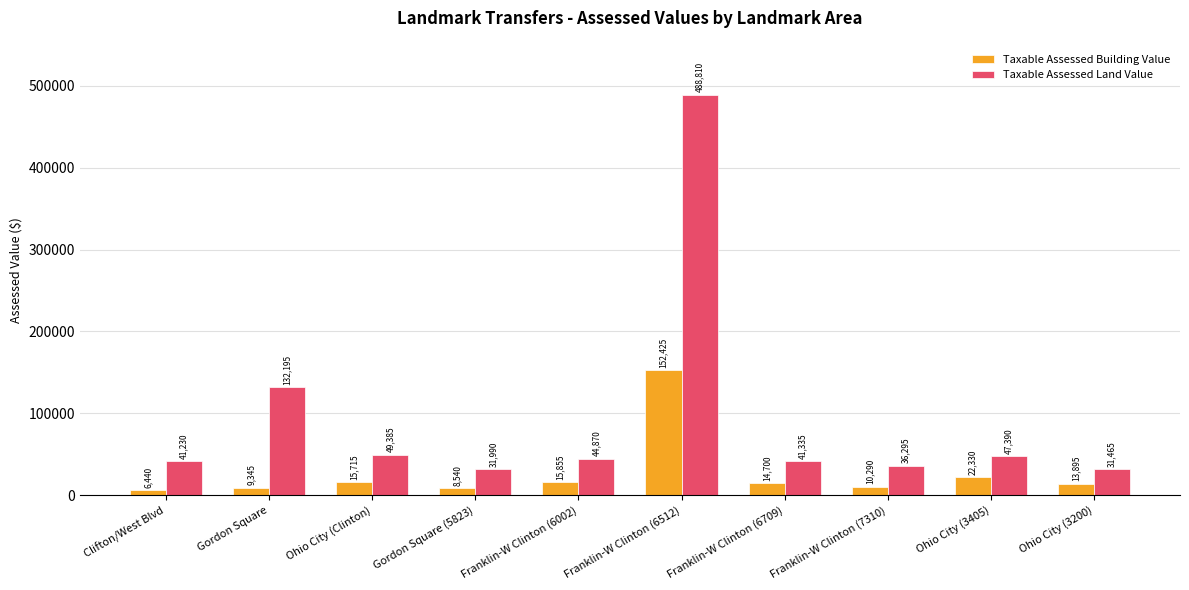

What is the label of the 2nd bar from the left?

Gordon Square